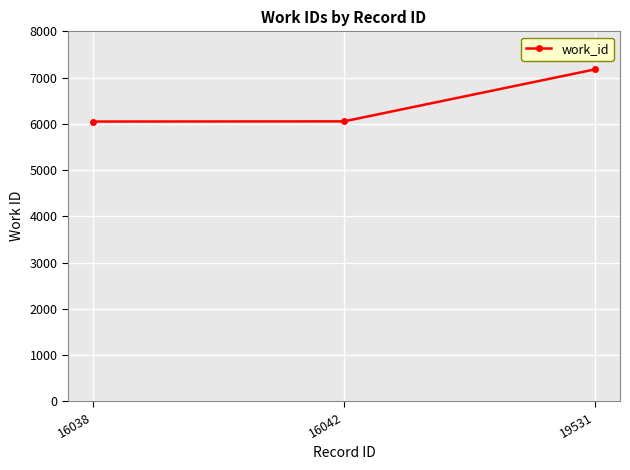

The chart shows a value of 9778 at 16042. True or false?

False